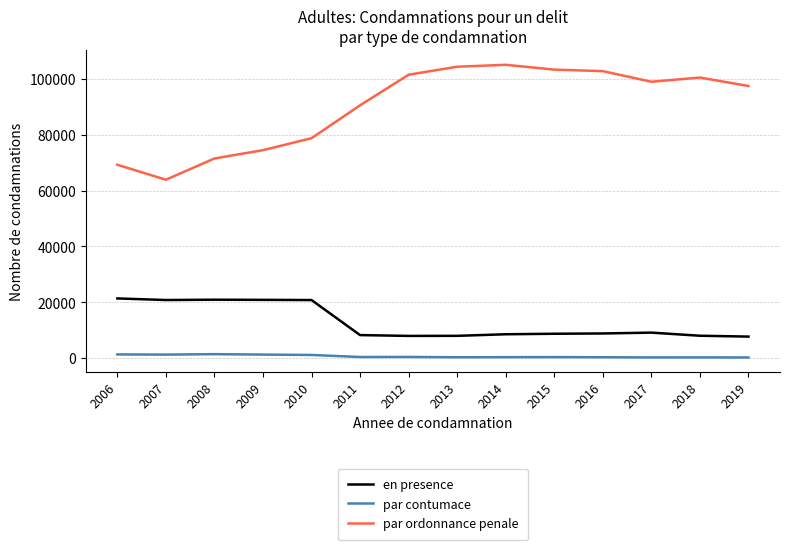

The value of par ordonnance penale at 2007 is 37245. True or false?

False